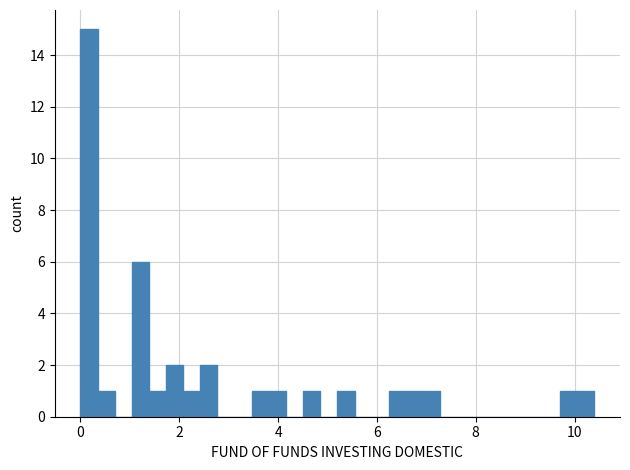

Around what value on the x-axis is the tallest bar? Give the approximate position of its centre, as read against the axis.

0.2